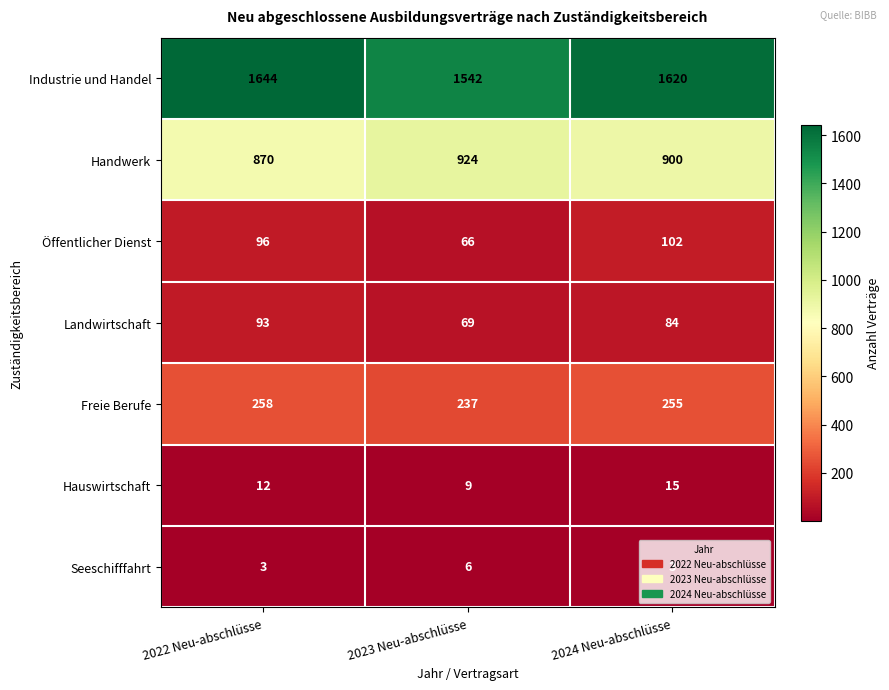

The value of Seeschifffahrt at 2022 Neu-abschlüsse is 3. True or false?

True